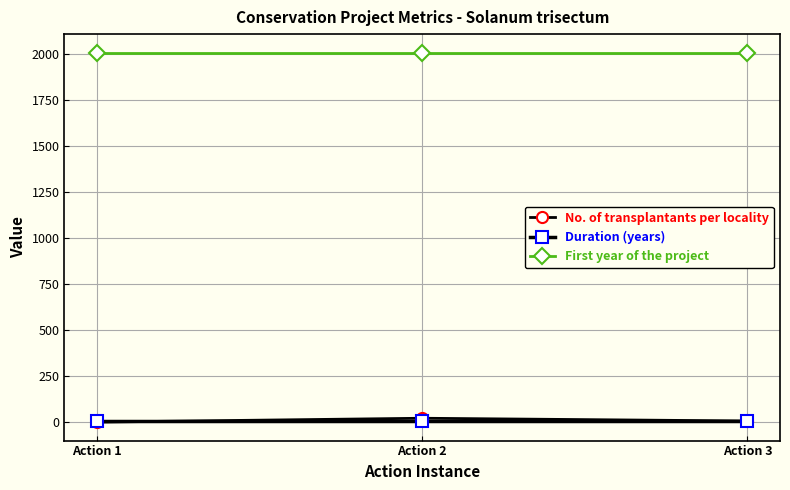

Is the value of Duration (years) at Action 3 greater than the value of First year of the project at Action 3?

No